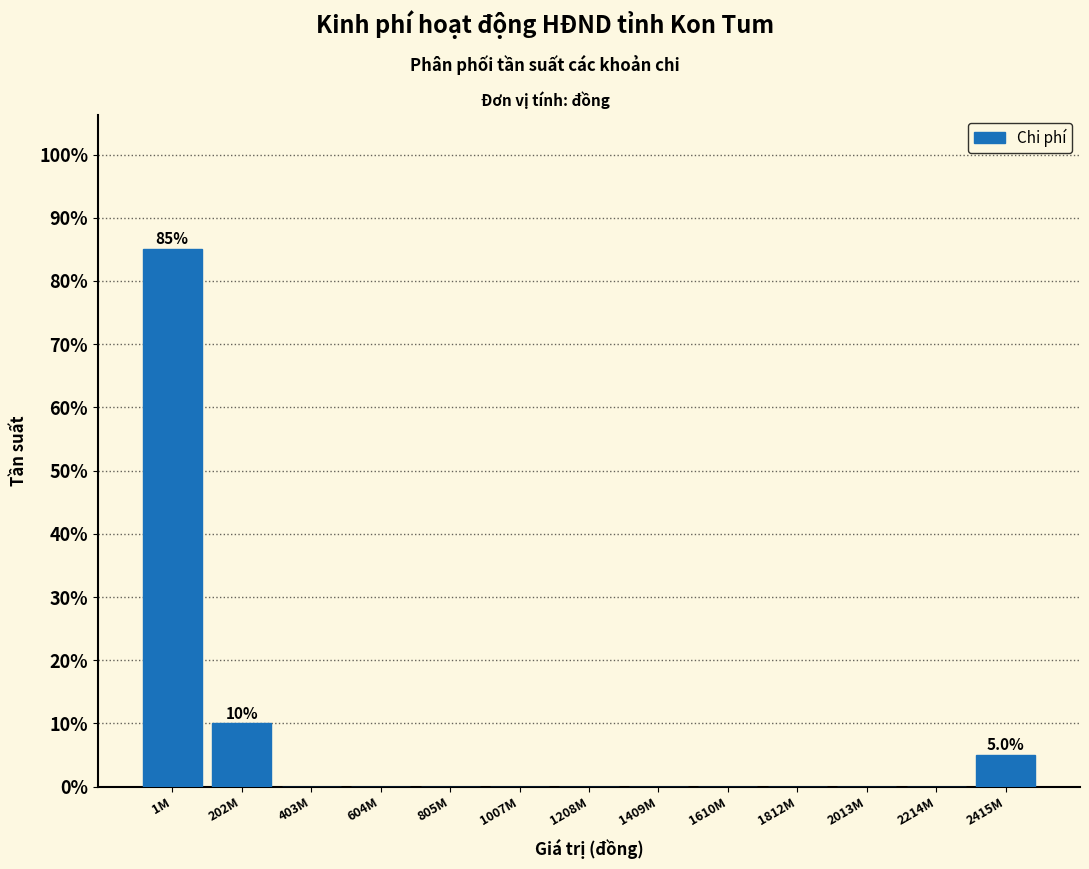

Reading left to right, extract all data points from this chart.

1M=85	202M=10	403M=0	604M=0	805M=0	1007M=0	1208M=0	1409M=0	1610M=0	1812M=0	2013M=0	2214M=0	2415M=5